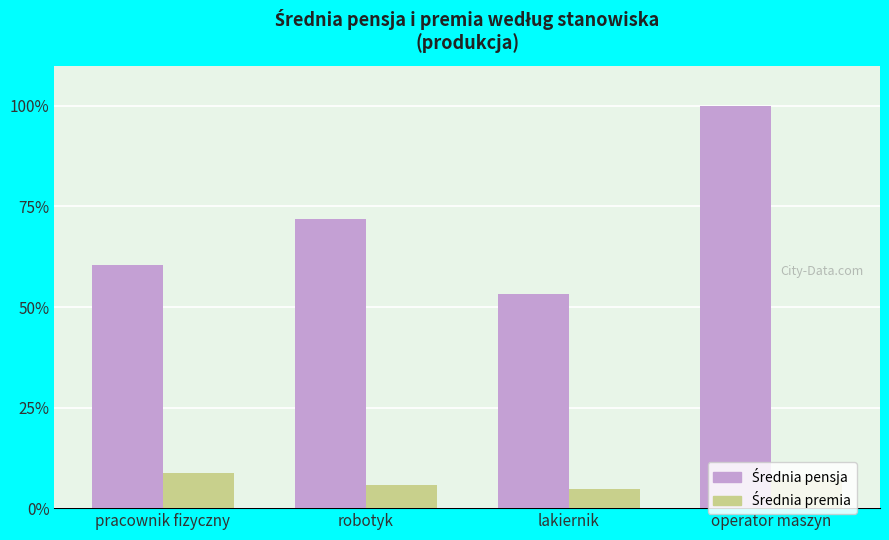

What position from the left is pracownik fizyczny?

1